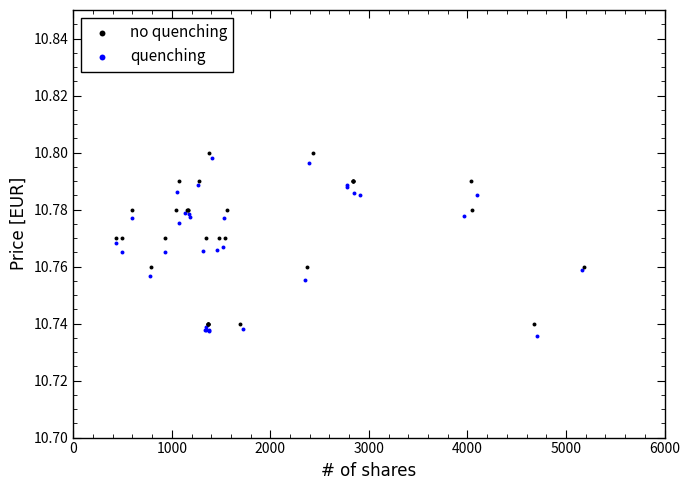

Which series has the largest Y range (max minus min)?

quenching